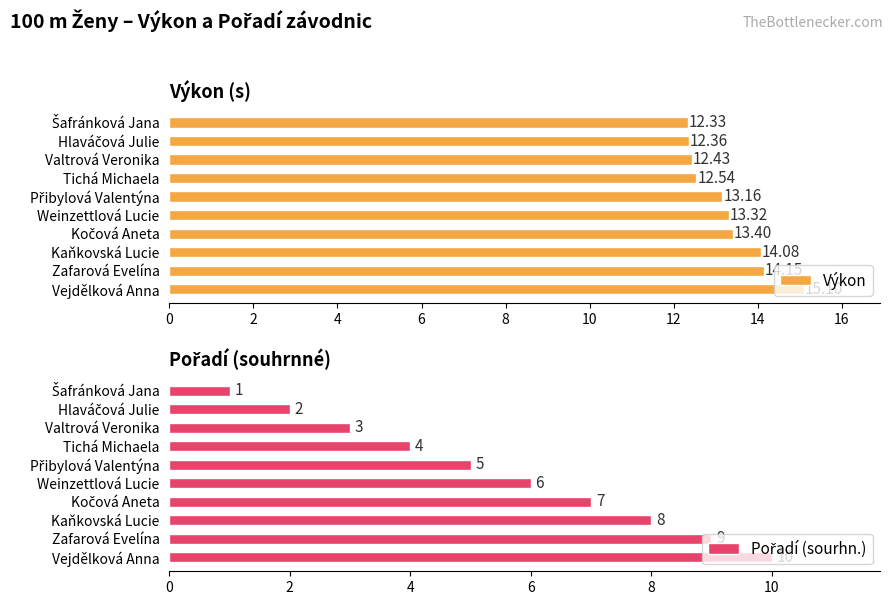

Does the chart contain stacked bars?

No